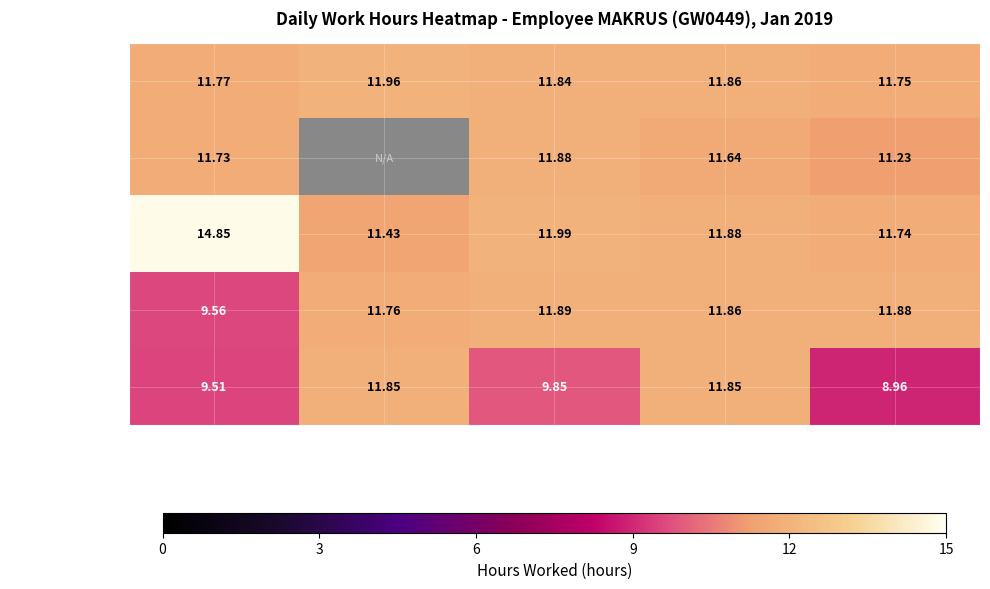

Which category has the lowest value in the Weekend series?

Fri